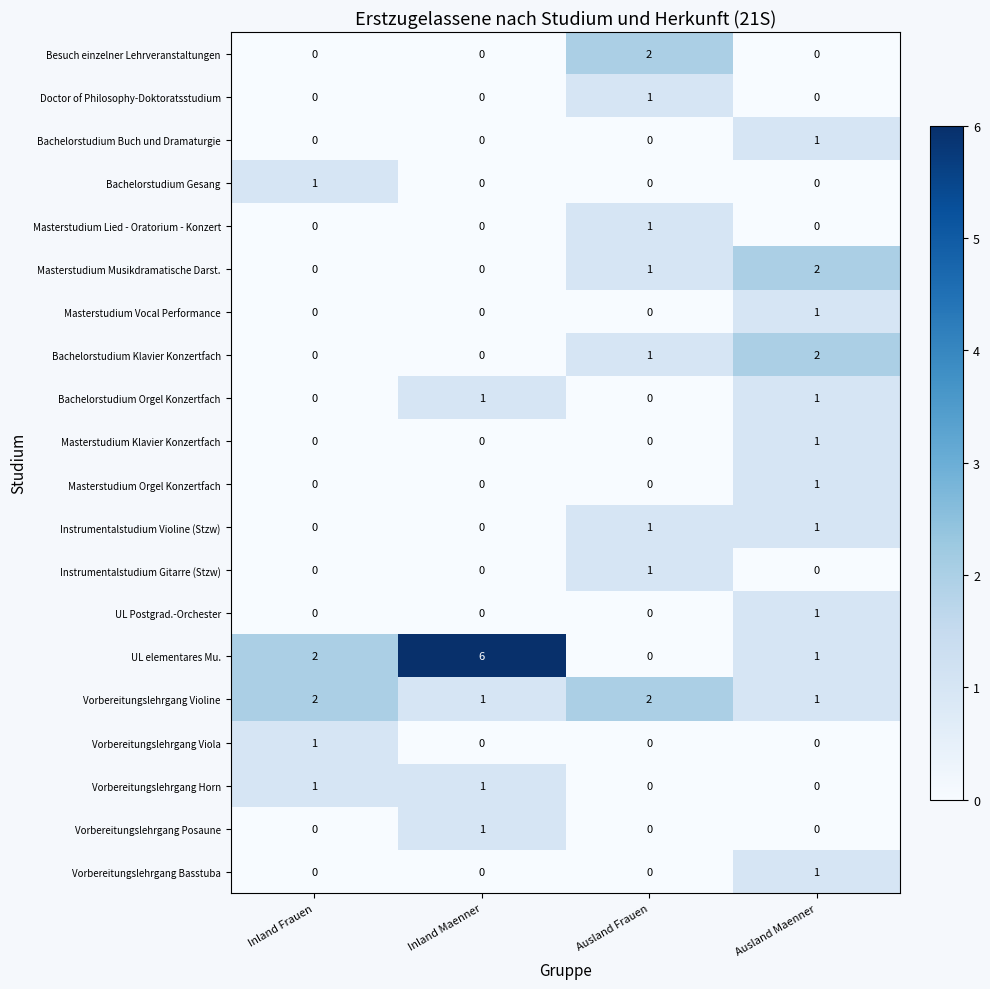

What is the total value across all series at Inland Frauen?

7